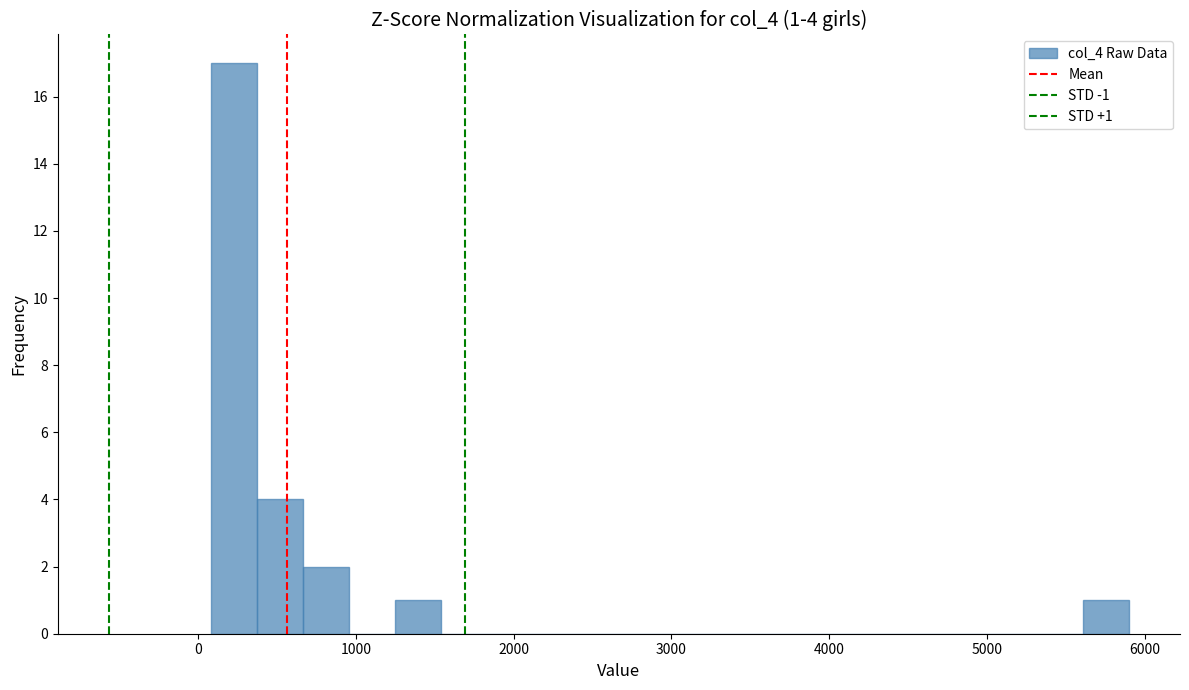

Read against the x-axis, roughly where is the centre of the tallest bar?

200